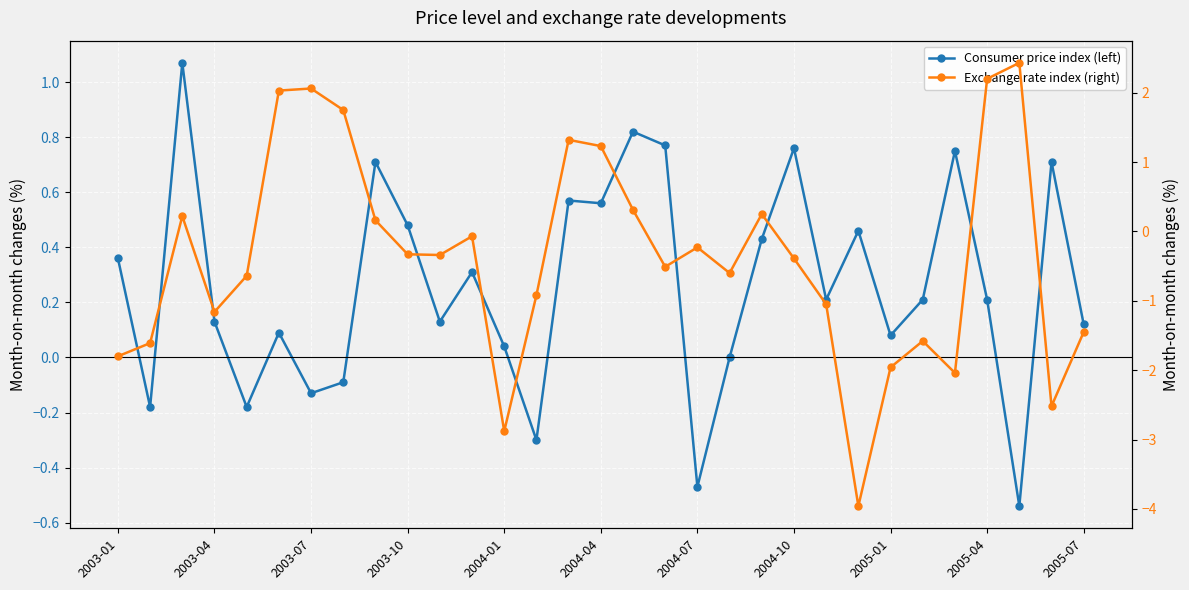

How many interior local valleys does the Exchange rate index (right) series have?

8